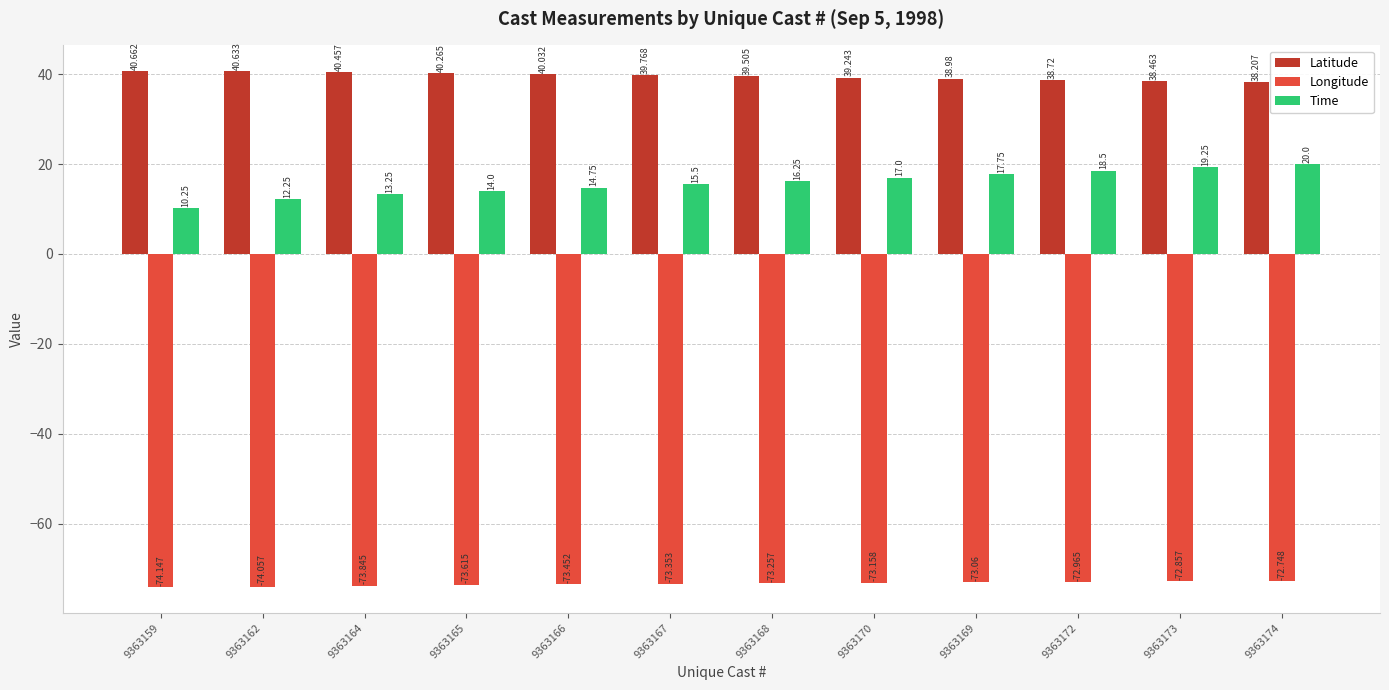

Between 9363159 and 9363162, which series saw the biggest shift?

Time